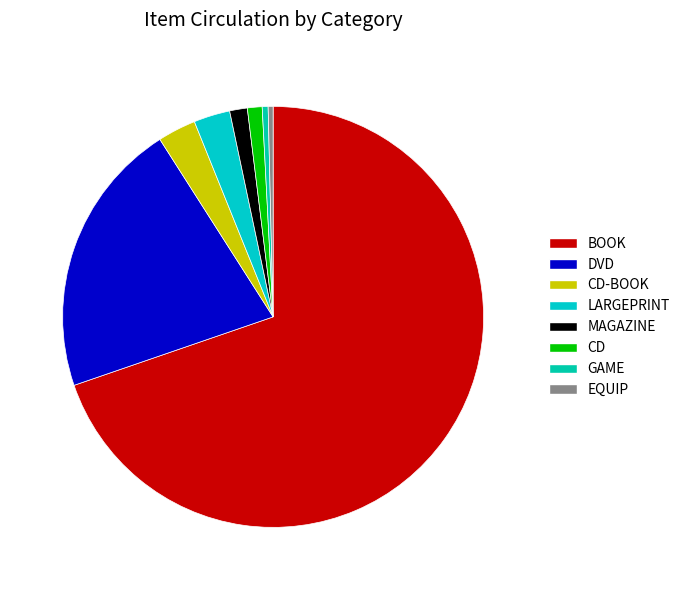

Rank the categories by value from lowest to highest.

EQUIP, GAME, CD, MAGAZINE, LARGEPRINT, CD-BOOK, DVD, BOOK